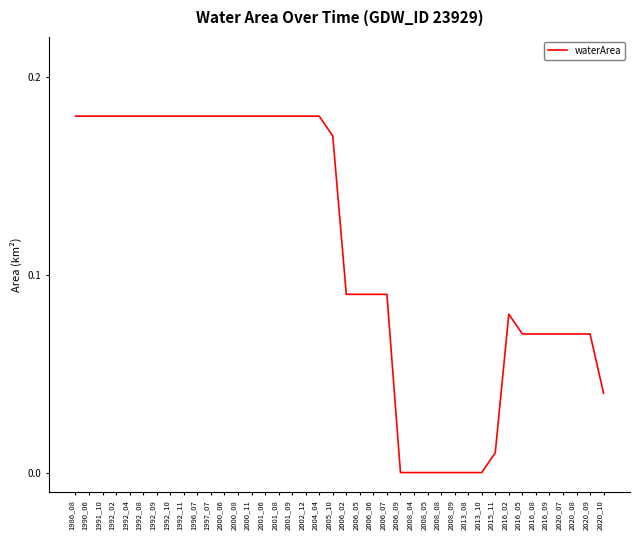

Which has a higher value, 2002_12 or 2006_05?

2002_12